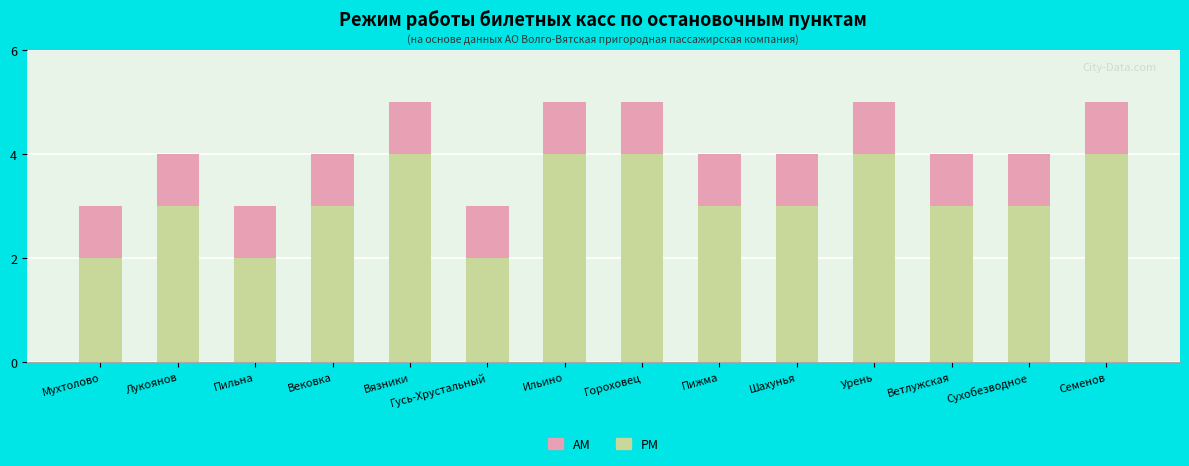

What is the maximum value for PM?

4